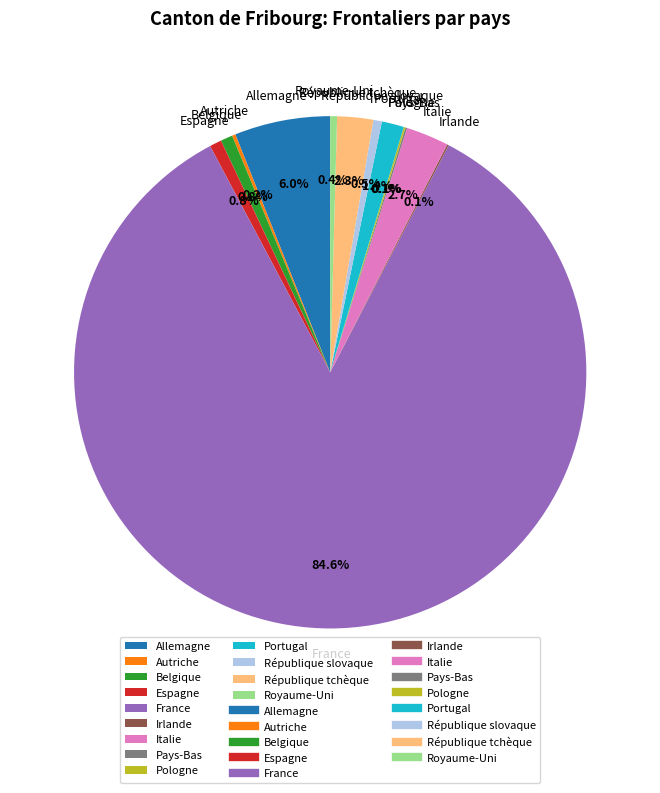

Which slice represents more than half of the pie?

France